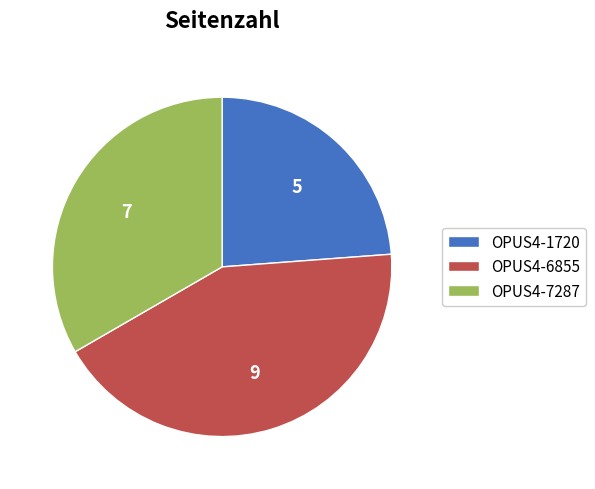

Between OPUS4-1720 and OPUS4-6855, which is larger?

OPUS4-6855